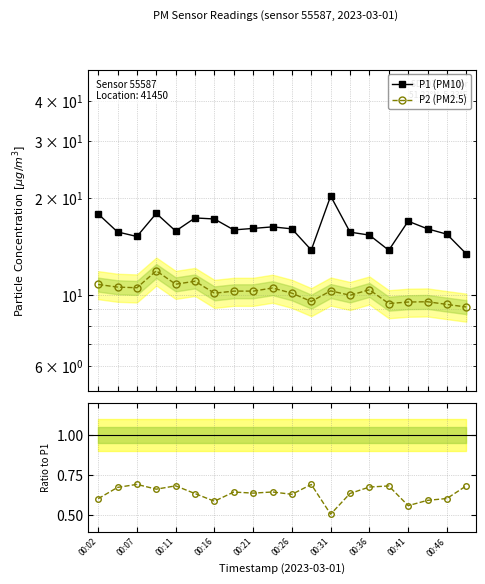

How many lines are shown in the chart?

3